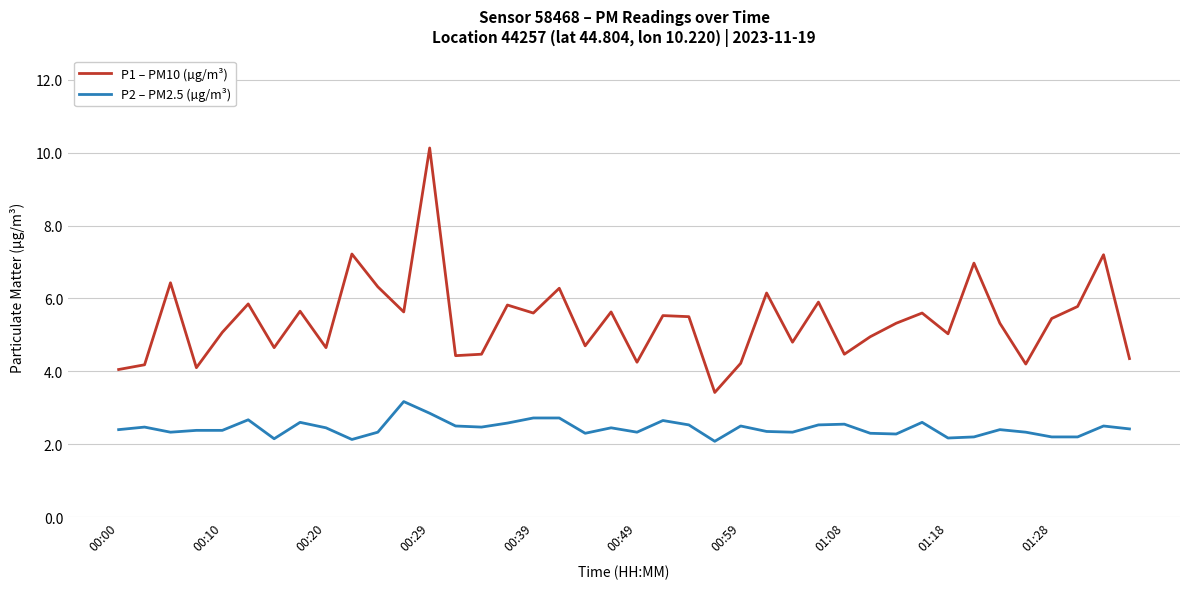

What is the difference between the maximum and minimum values in the P1 – PM10 (µg/m³) series?

6.7